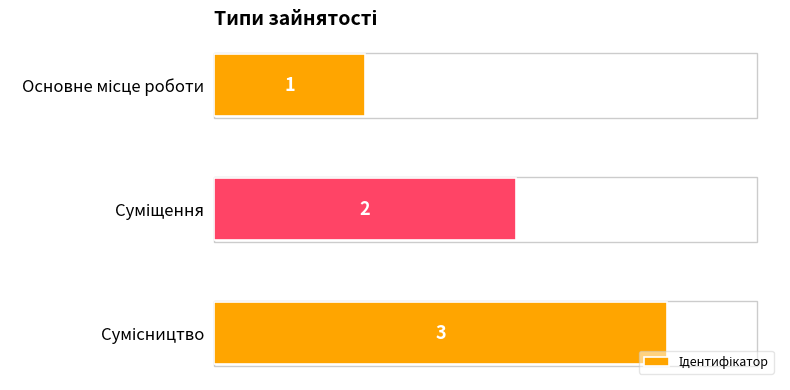

What is the value of the 3rd bar from the top?

3